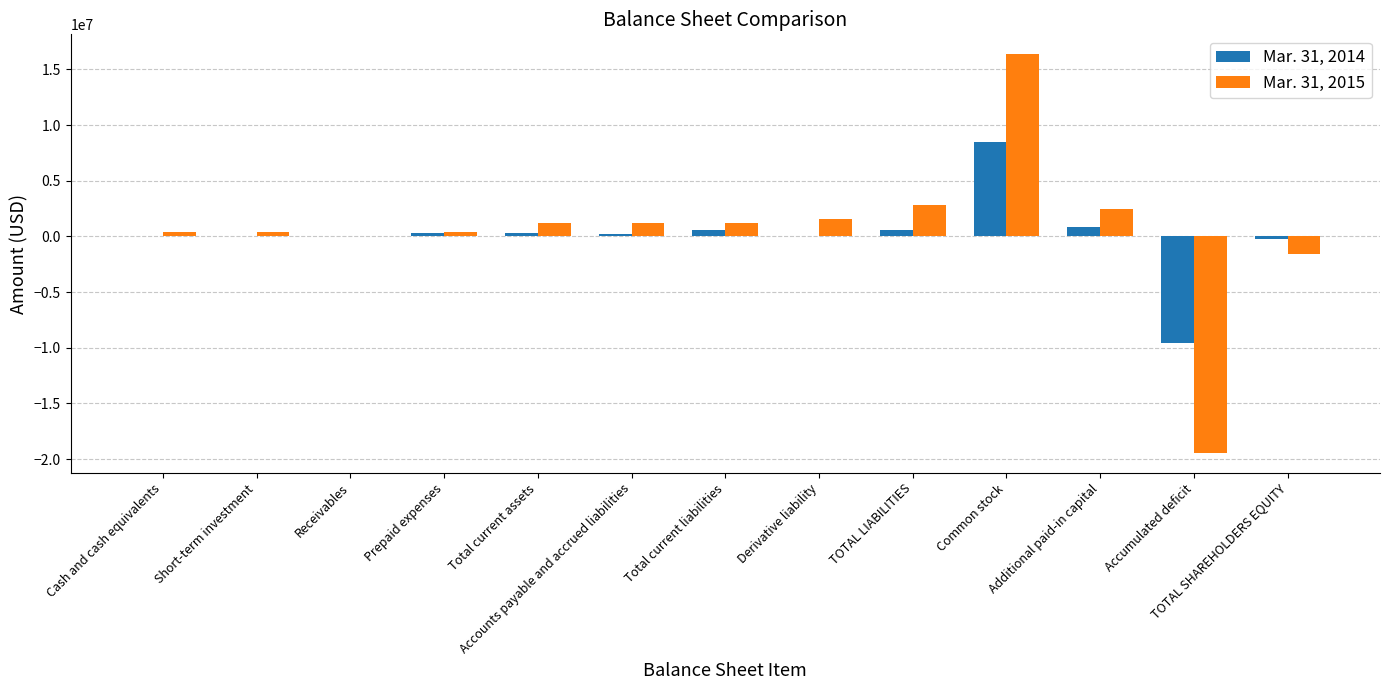

How many groups of bars are there?

13